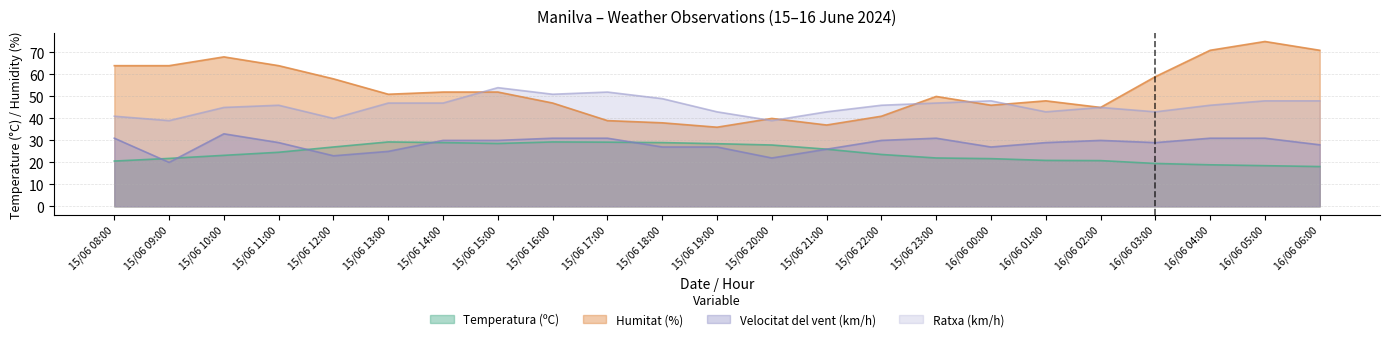

What is the label of the 5th point from the right?

16/06 02:00